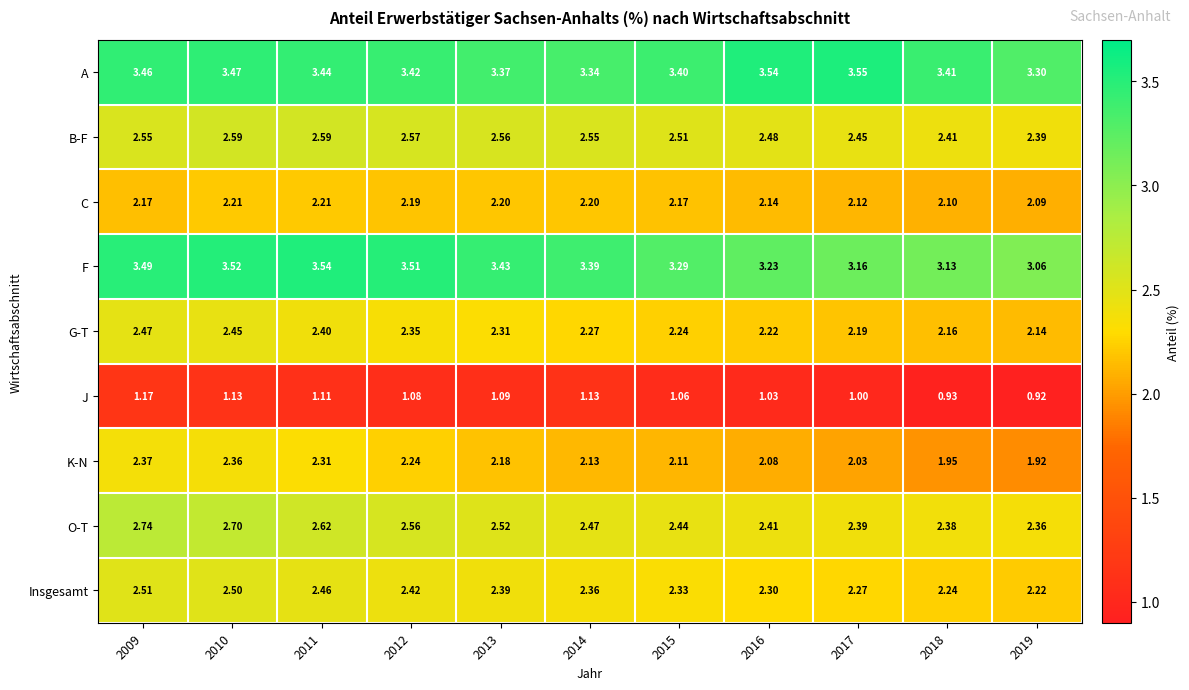

Between 2009 and 2019, which series saw the biggest shift?

K-N